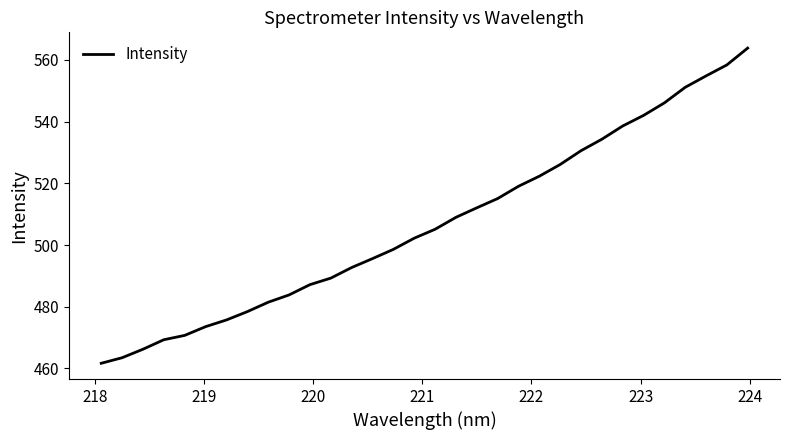

What is the minimum value shown in the chart?

461.7